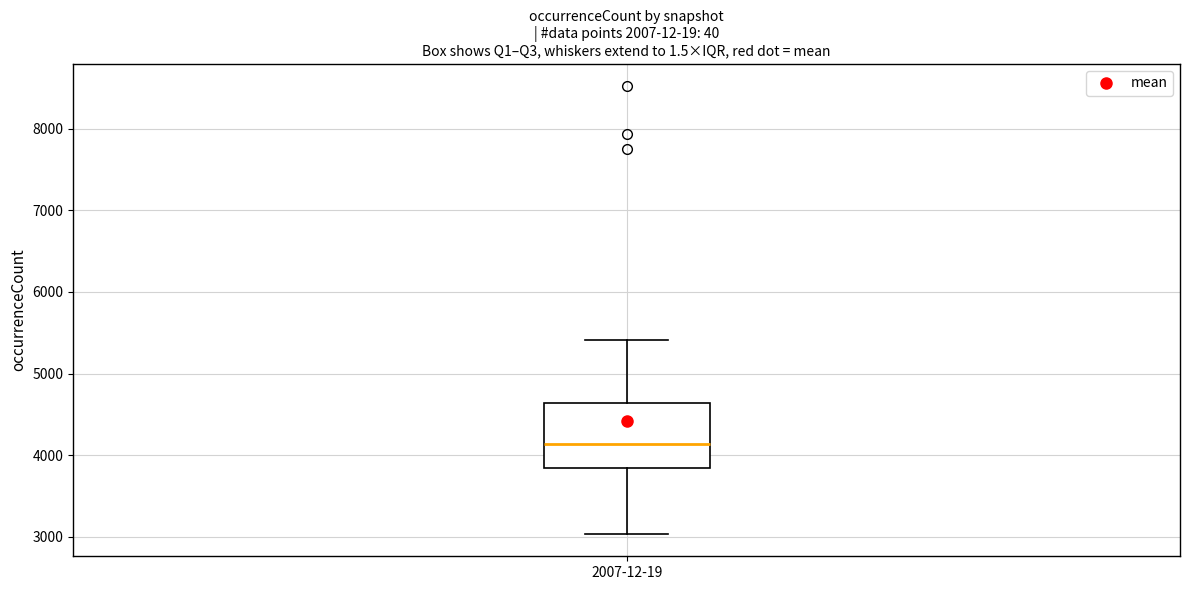

Where does the median line of the box for 2007-12-19 sit on the y-axis? The values are not printed on the chart, so give them approximately, as read against the axis.

4100